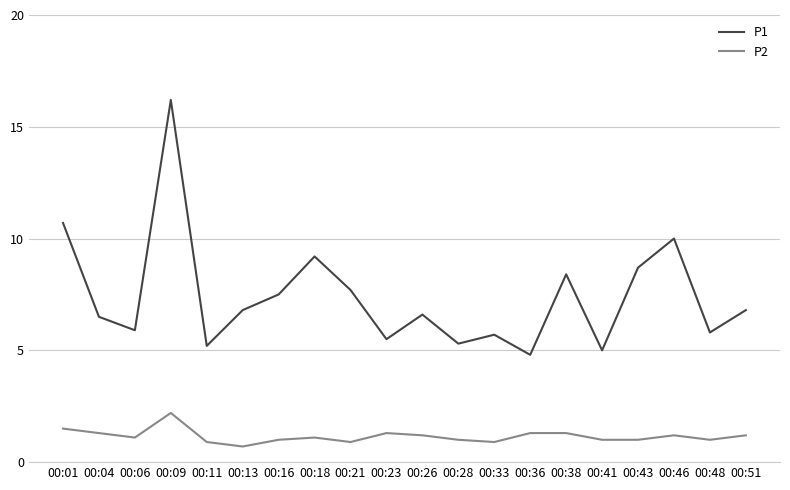

True or false: P2 and P1 cross at least once.

False